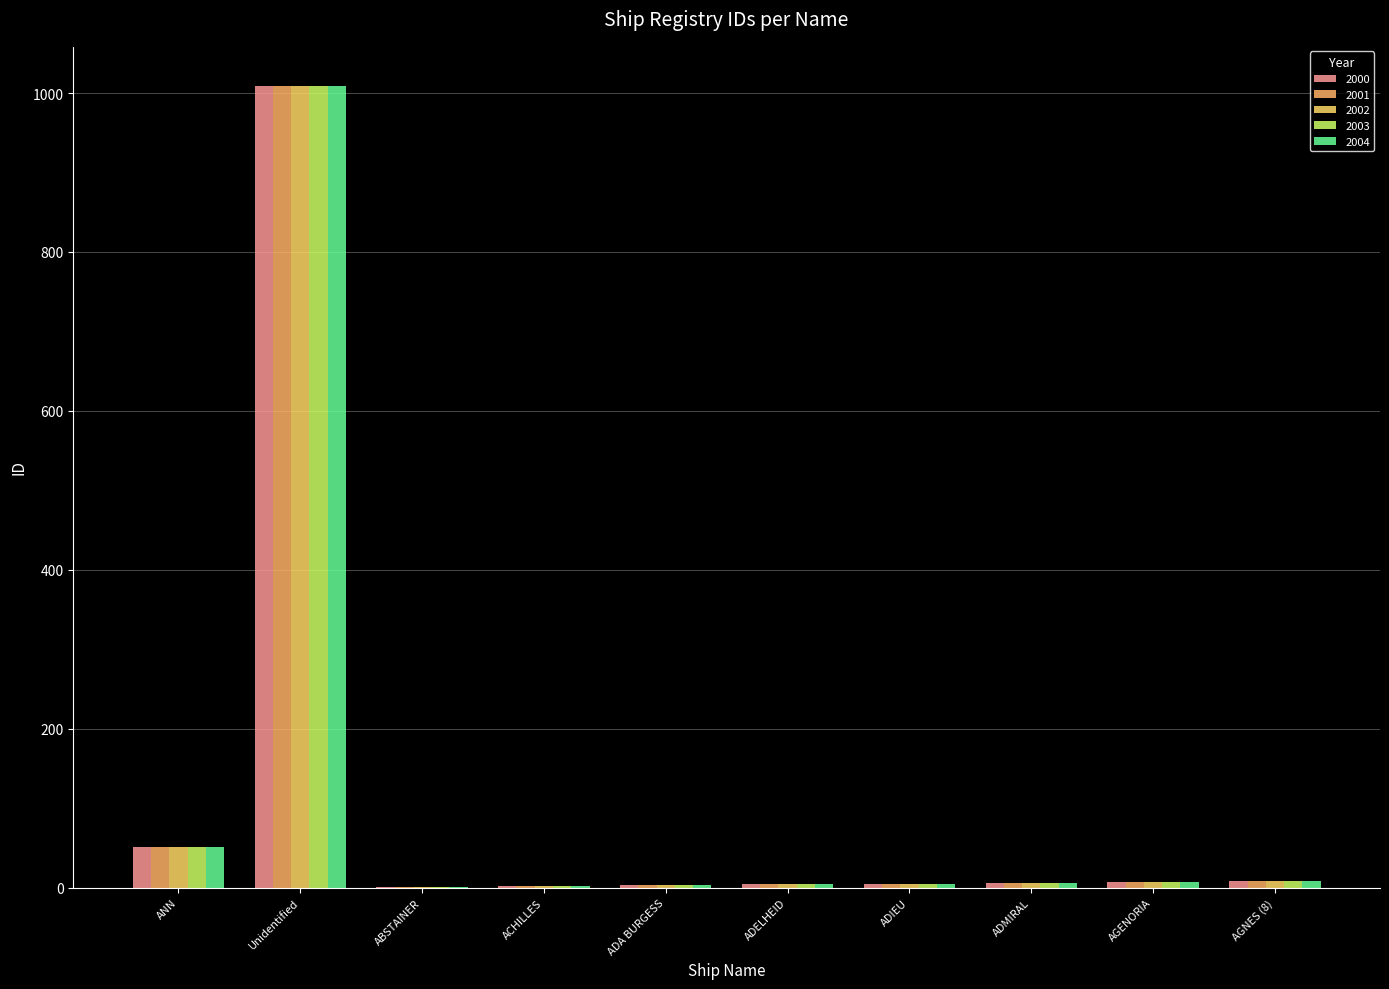

Are the bars horizontal?

No